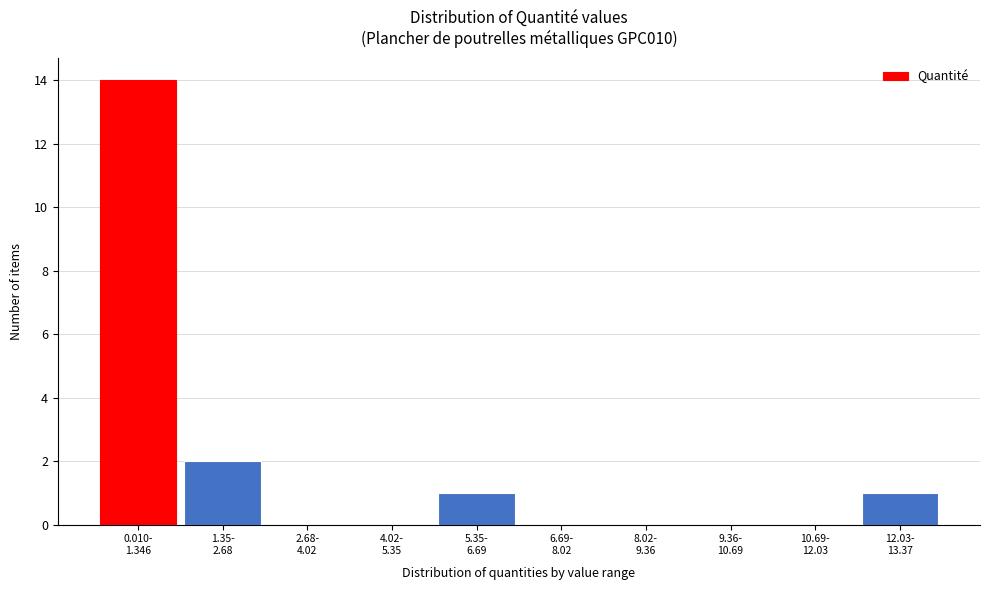

What is the sum of all values?

18